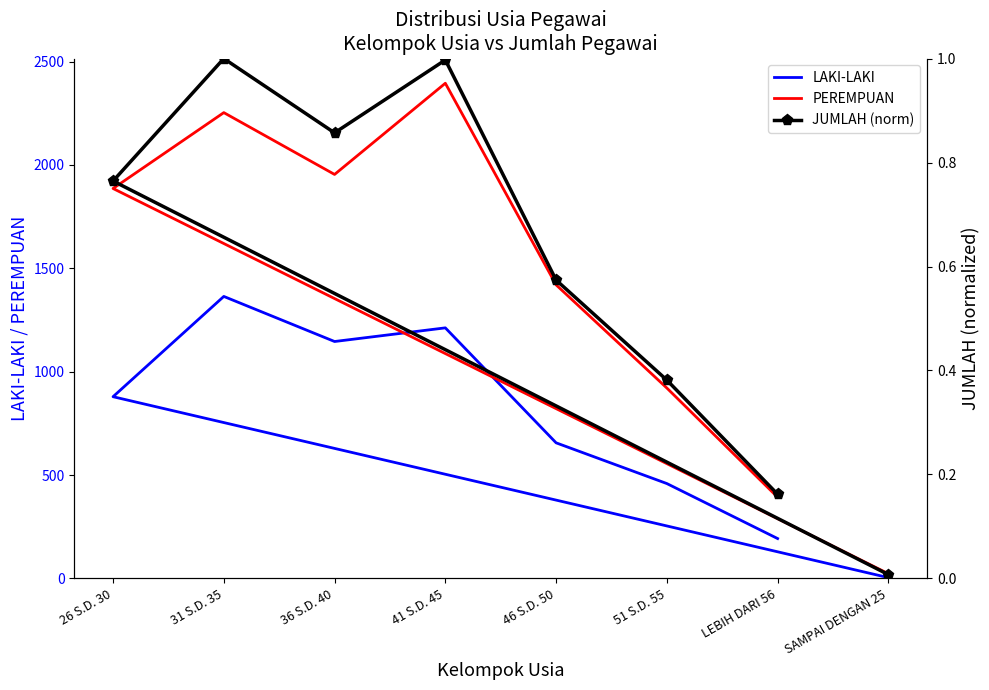

Which has a higher value, 46 S.D. 50 or 31 S.D. 35?

31 S.D. 35